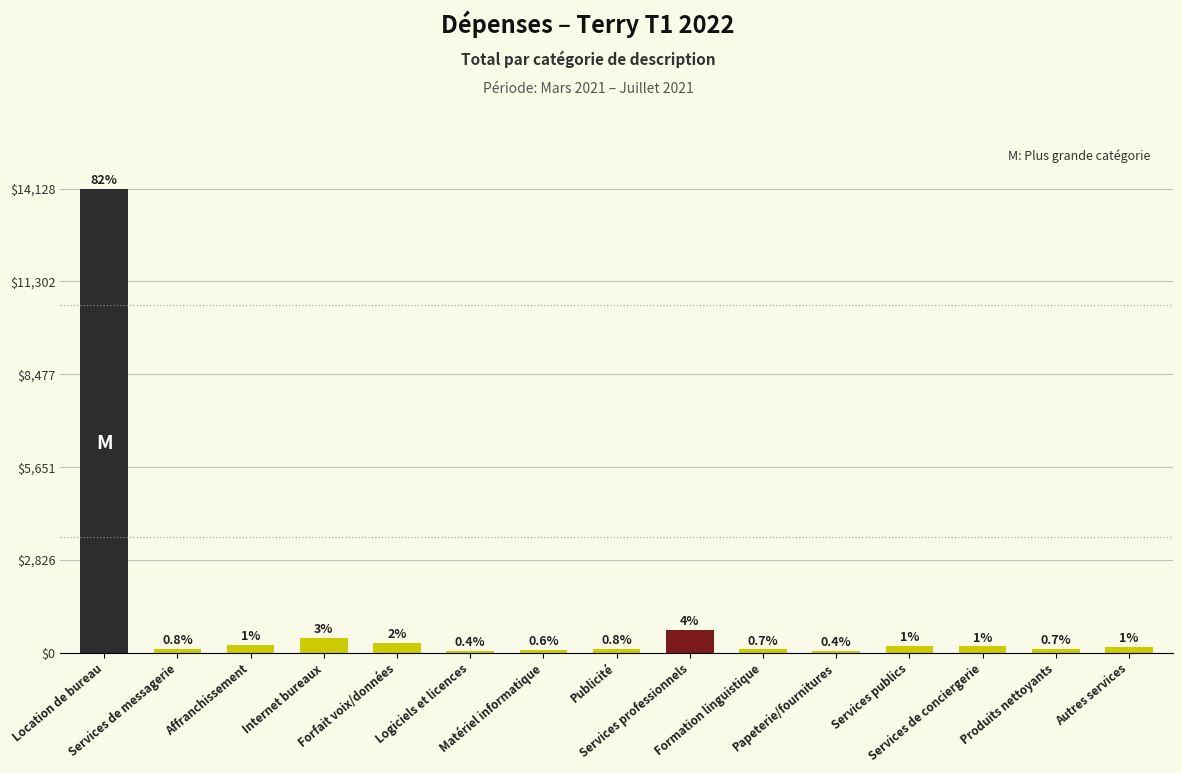

Are the bars horizontal?

No